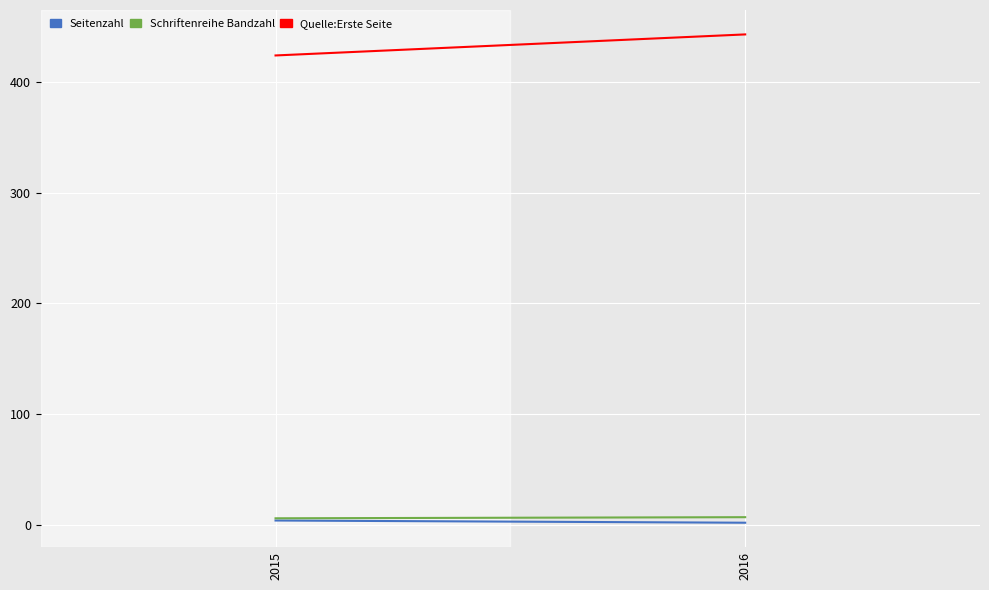

What are all the series names shown in the legend?

Seitenzahl, Schriftenreihe Bandzahl, Quelle:Erste Seite